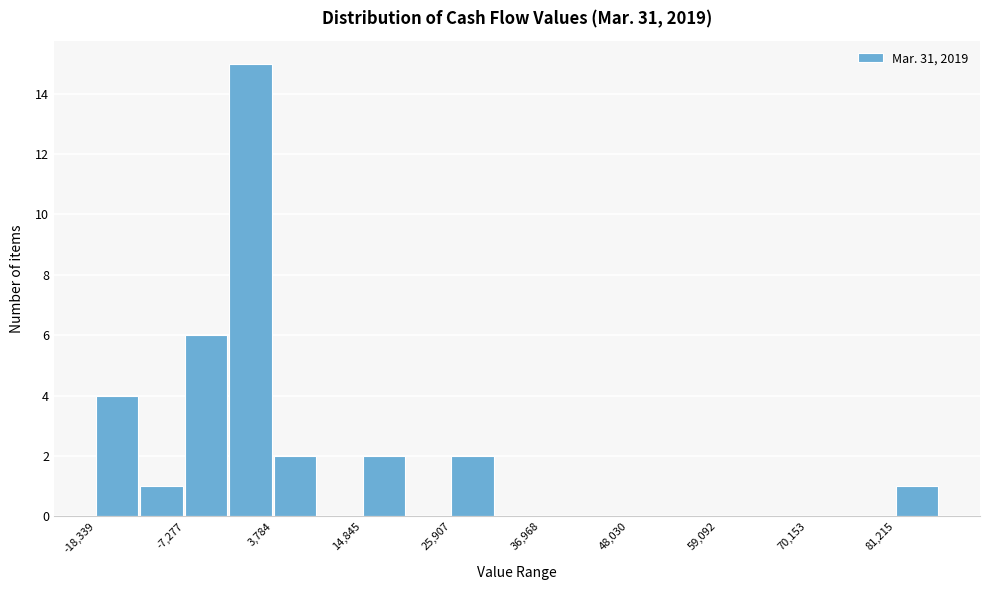

Around what value on the x-axis is the tallest bar? Give the approximate position of its centre, as read against the axis.

0